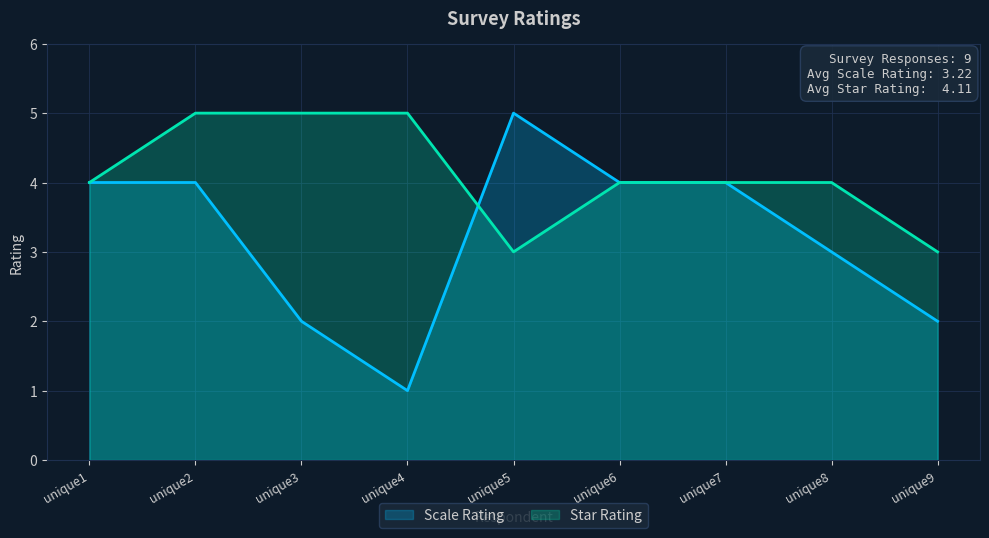

Rank the series by their average value, from highest to lowest.

Star Rating, Scale Rating